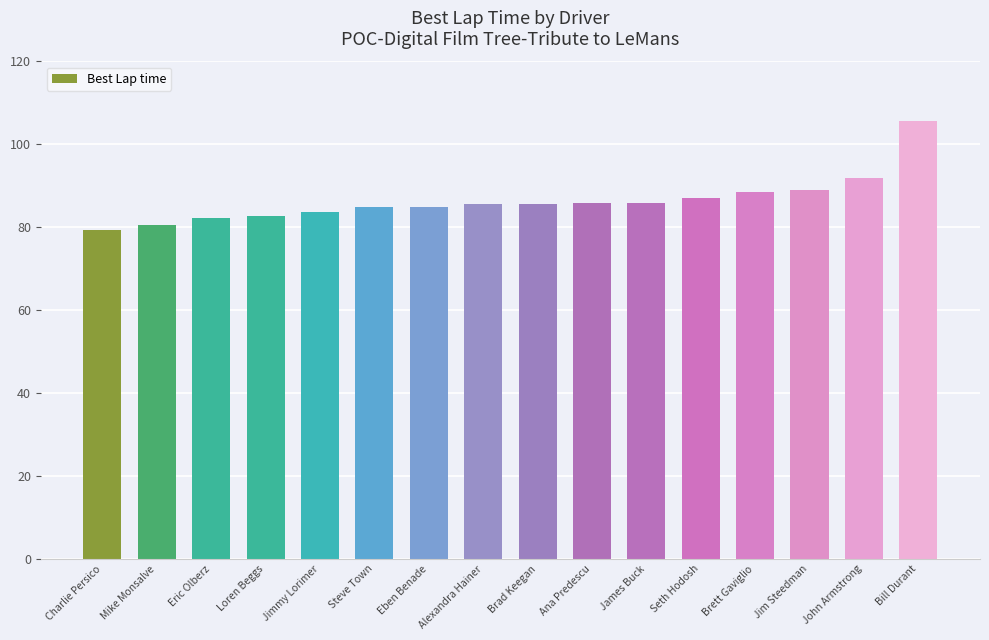

What is the maximum value shown in the chart?

105.7